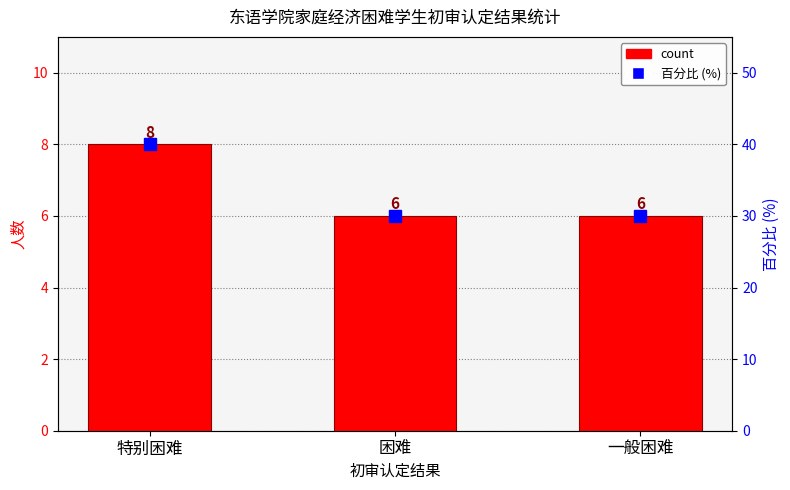

What is the ratio of the value at 一般困难 to the value at 困难?

1.0